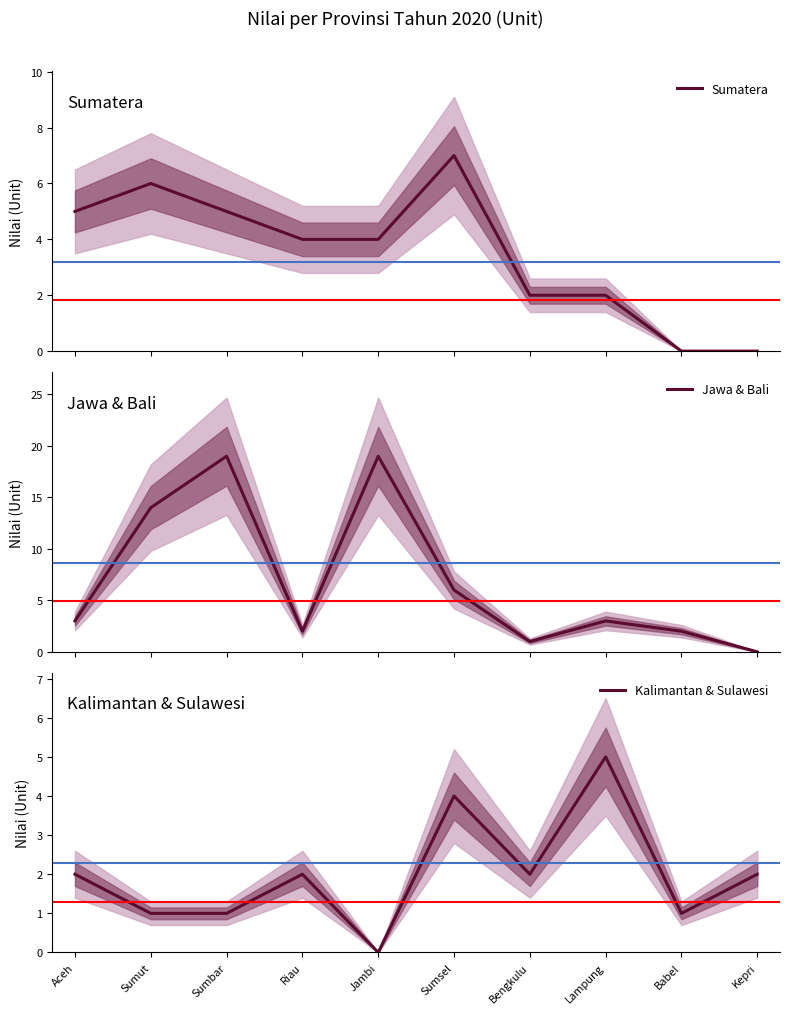

What is the label of the 3rd point from the right?

Lampung